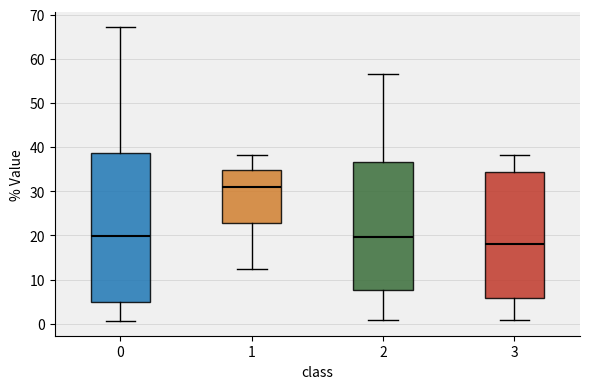

Reading left to right, transcribe this box plot: for each box, give where its median line is, the range the box spans, and where its two whiskers end, as read against the y-axis. The values are not printed on the chart, so give them approximately, as read against the axis.

0: median 20, box 5 to 39, whiskers 1 to 67
1: median 31, box 23 to 35, whiskers 12 to 38
2: median 20, box 8 to 37, whiskers 1 to 57
3: median 18, box 6 to 34, whiskers 1 to 38